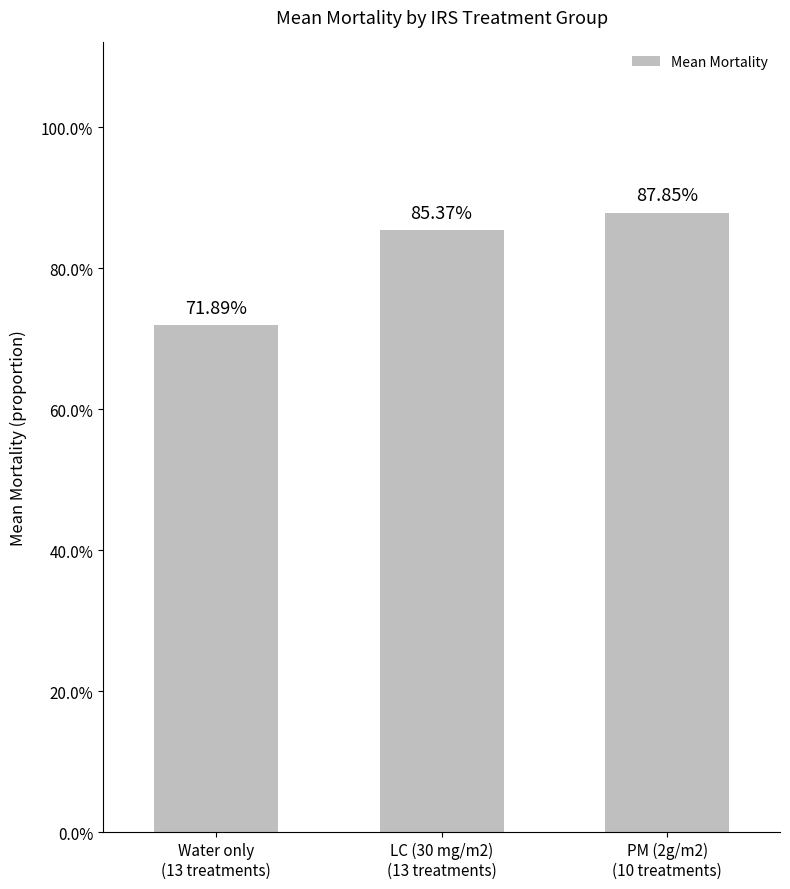

What is the sum of all values?

2.5